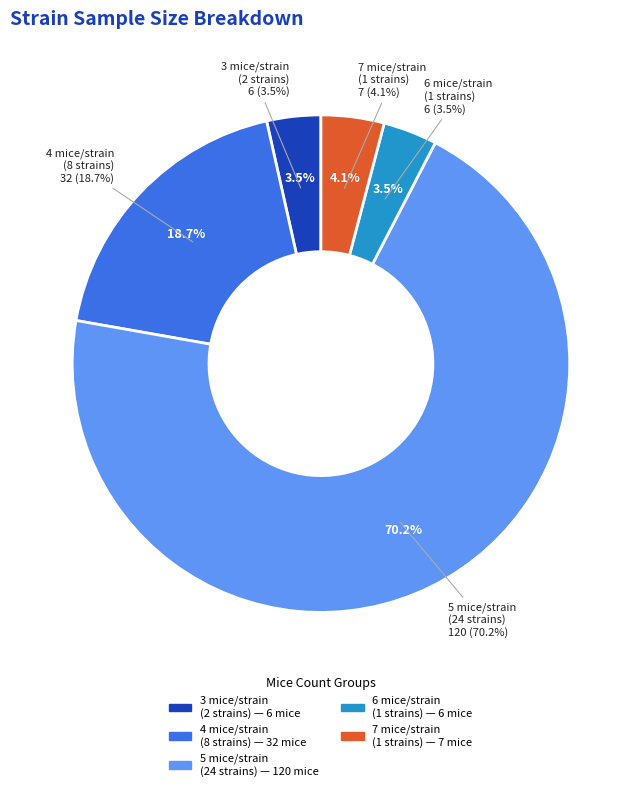

To the nearest percent, what portion does BXD100 represent?

4%